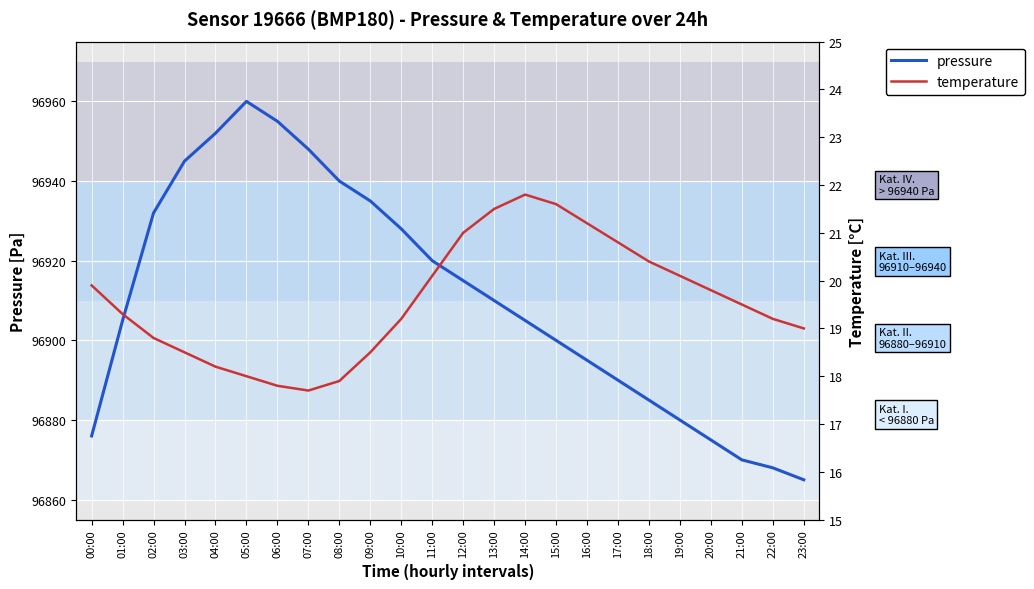

What is the difference between the pressure values at 15:00 and 02:00?

32